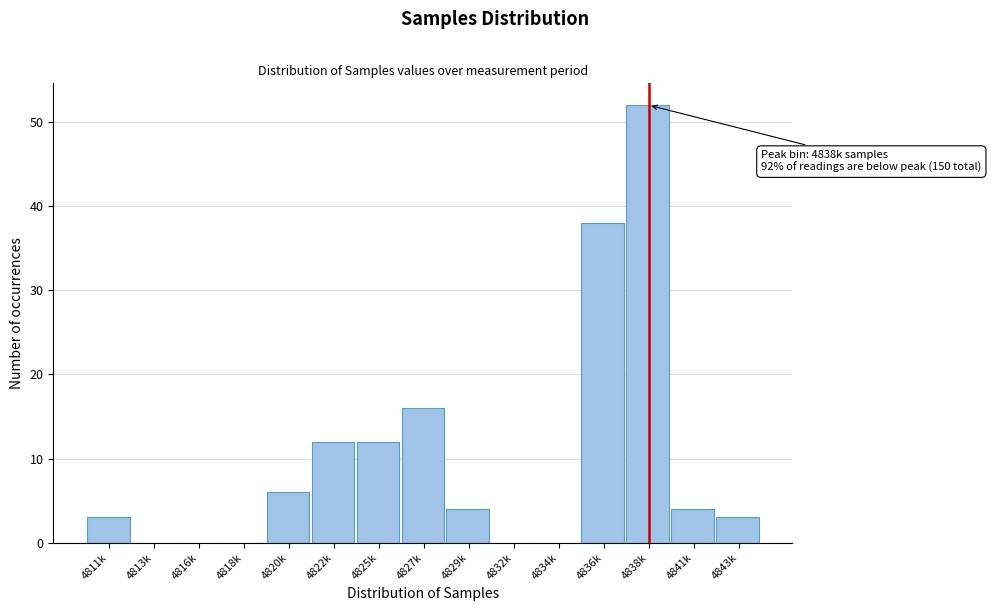

Reading right to left, transcribe all the data shown in this chart.

4843k=3	4841k=4	4838k=52	4836k=38	4834k=0	4832k=0	4829k=4	4827k=16	4825k=12	4822k=12	4820k=6	4818k=0	4816k=0	4813k=0	4811k=3